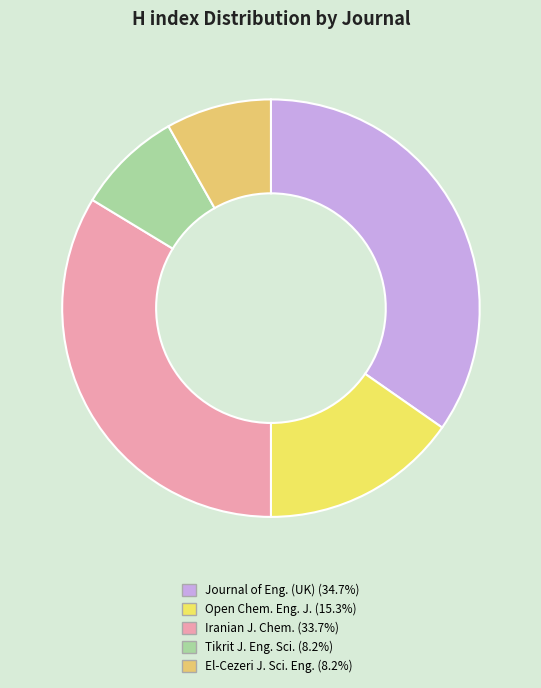

Rank the categories by value from lowest to highest.

Tikrit Journal of Engineering Sciences, El-Cezeri Journal of Science and Engineering, Open Chemical Engineering Journal, Iranian Journal of Chemistry and Chemical Engineering, Journal of Engineering (United Kingdom)